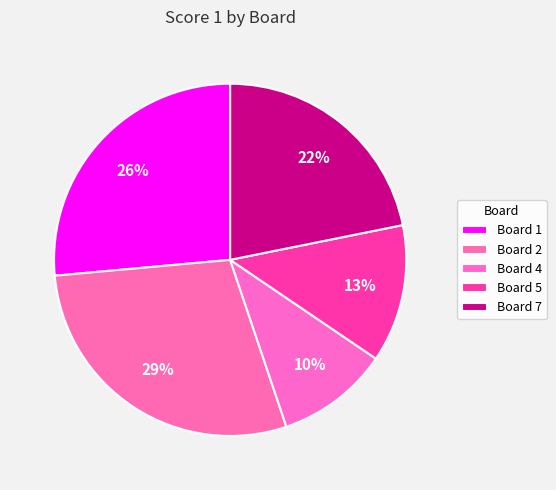

How many slices are in this pie chart?

5